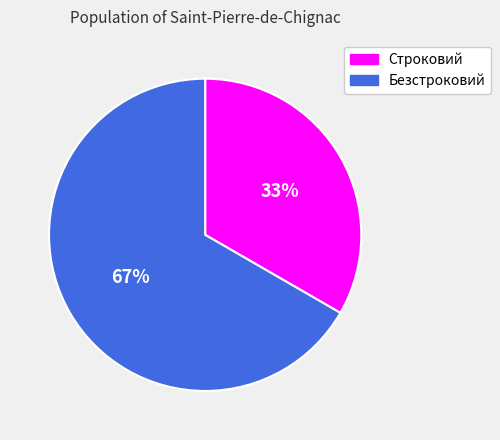

To the nearest percent, what portion does Безстроковий represent?

67%